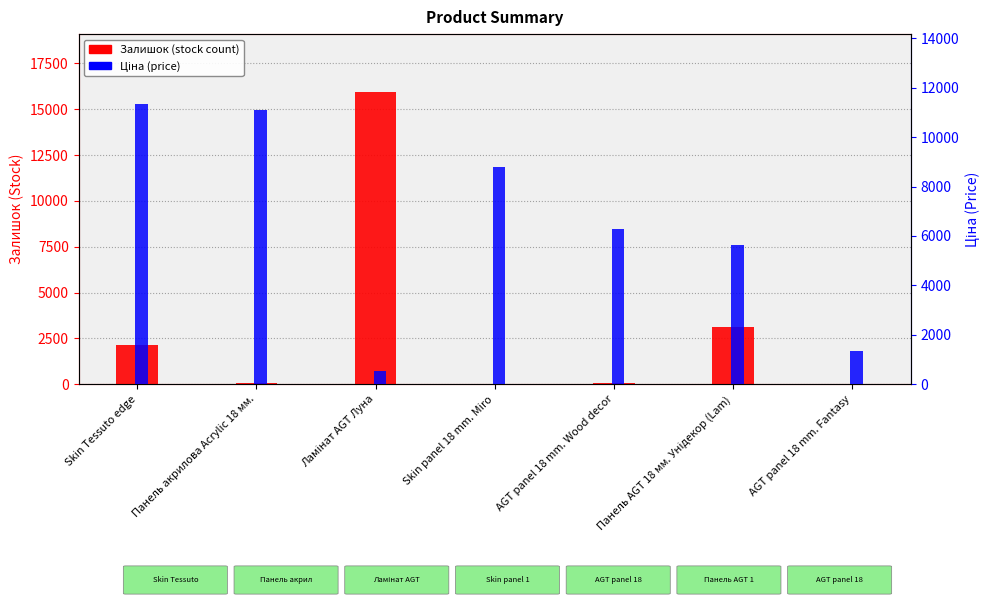

What is the minimum value shown in the chart?

11